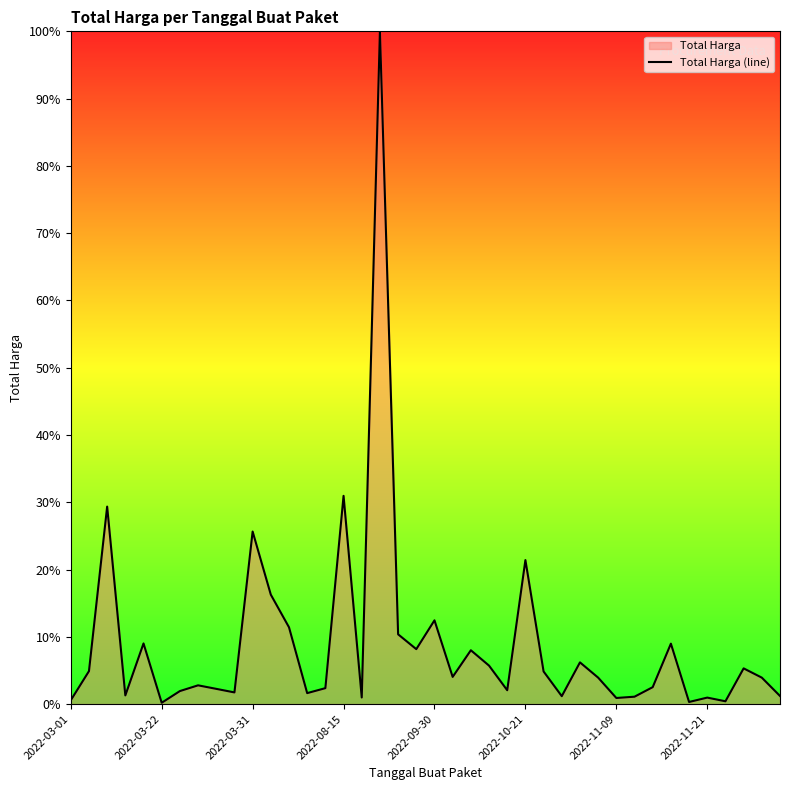

Reading left to right, transcribe all the data shown in this chart.

6936000	59935000	359500000	15787200	110389990	2395750	23680800	34132505	27720000	21231000	314121780	199200000	139800000	19950000	29000000	379075000	12000000	1224682000	127000000	100000000	152477000	49478000	98000000	70000000	25200000	262118150	59375000	14400000	75920000	48140000	11100000	13442000	30800000	110000000	3825000	11800000	5093000	65000000	48140000	14750000